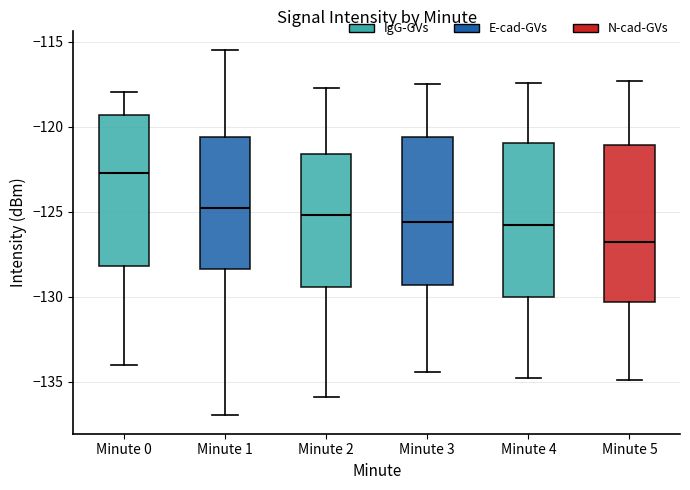

Where is the lower edge of the box for Minute 0 on the y-axis? The values are not printed on the chart, so give them approximately, as read against the axis.

-128.0